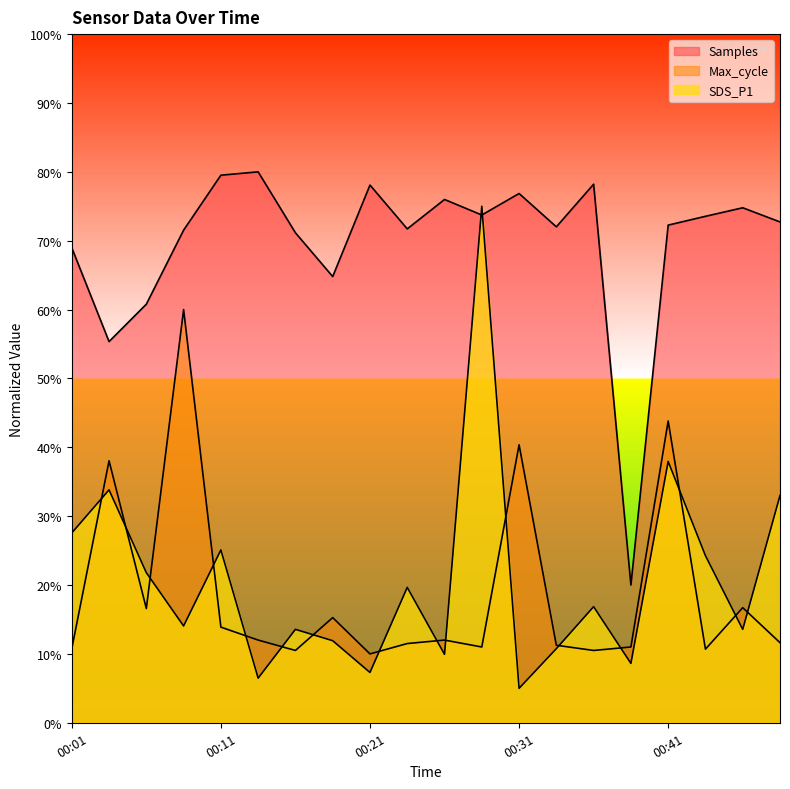

Between which two adjacent categories do Max_cycle and SDS_P1 first intersect?

00:01 and 00:04